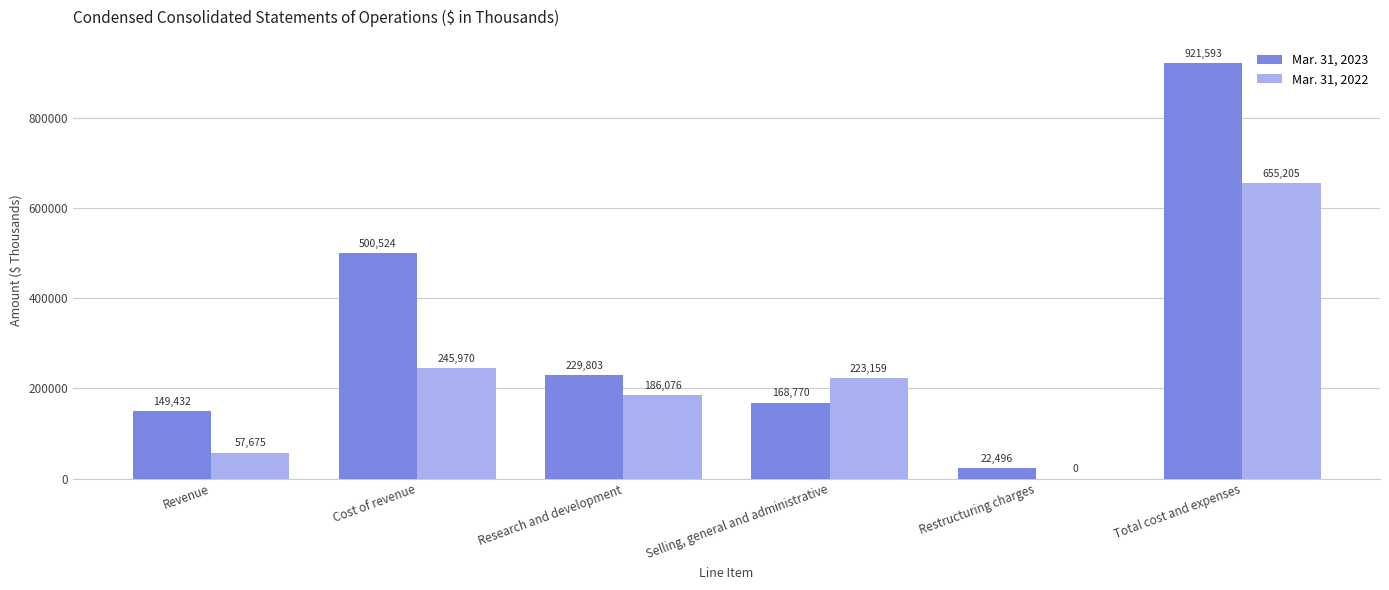

At which label is Mar. 31, 2023 closest to 472044?

Cost of revenue